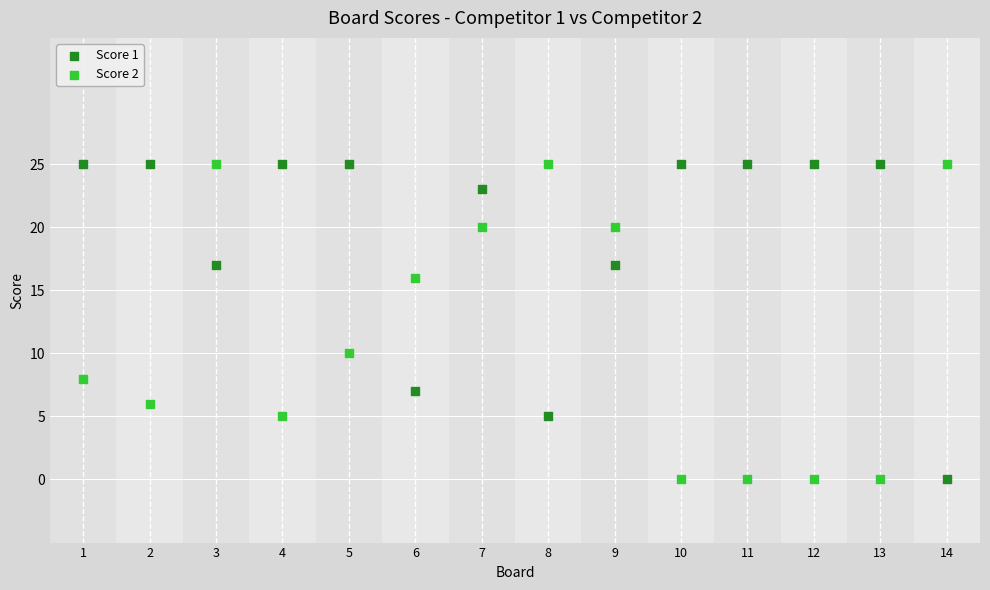

Across all series, what Y value is closest to 12?

10